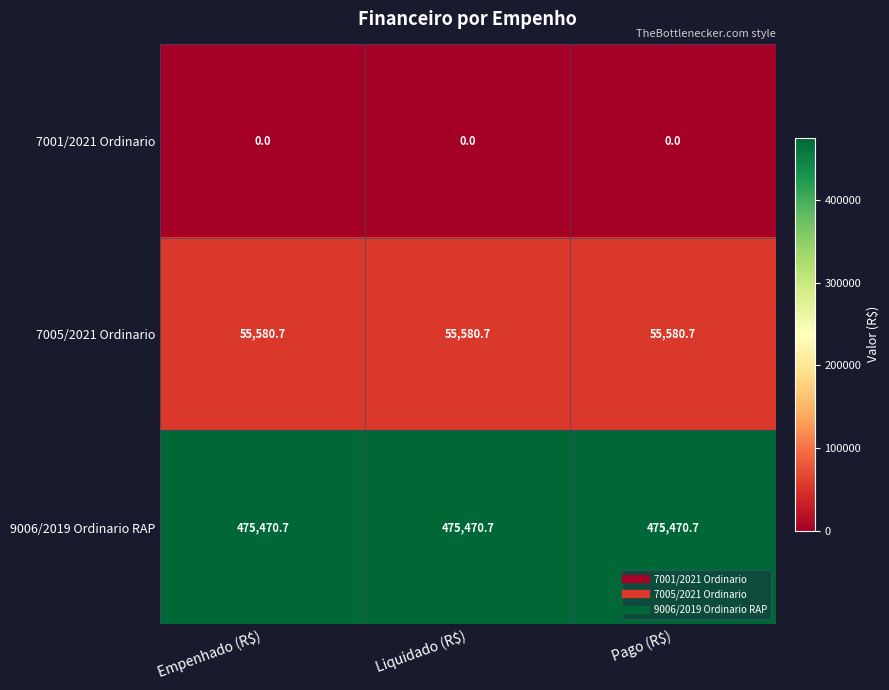

What is the minimum value for 9006/2019 Ordinario RAP?

475470.7